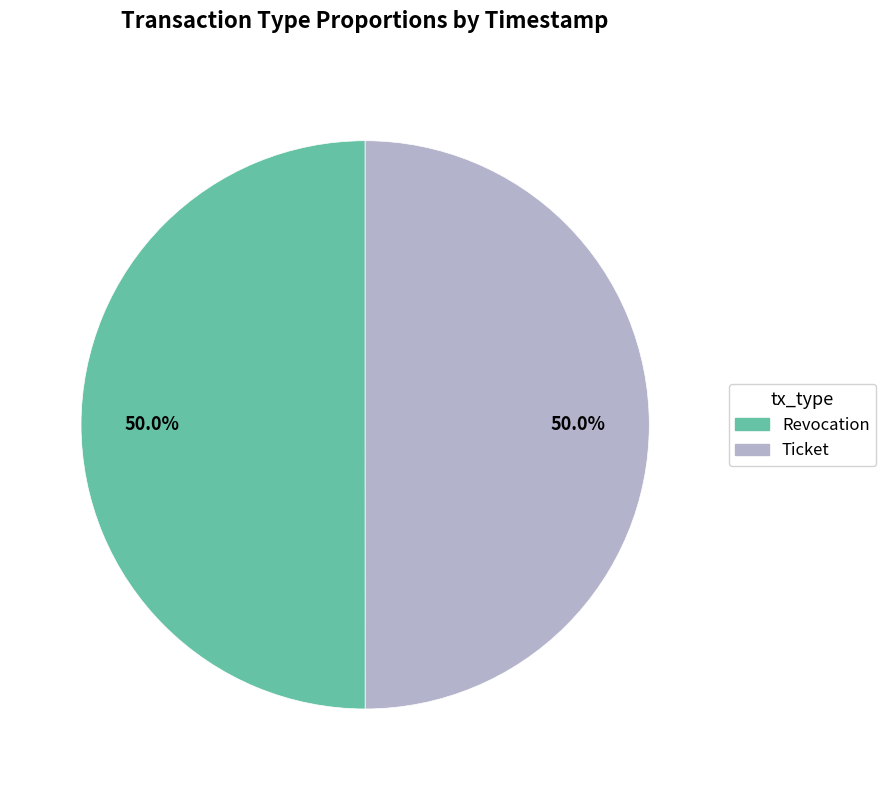

To the nearest percent, what is the average slice percentage?

50%